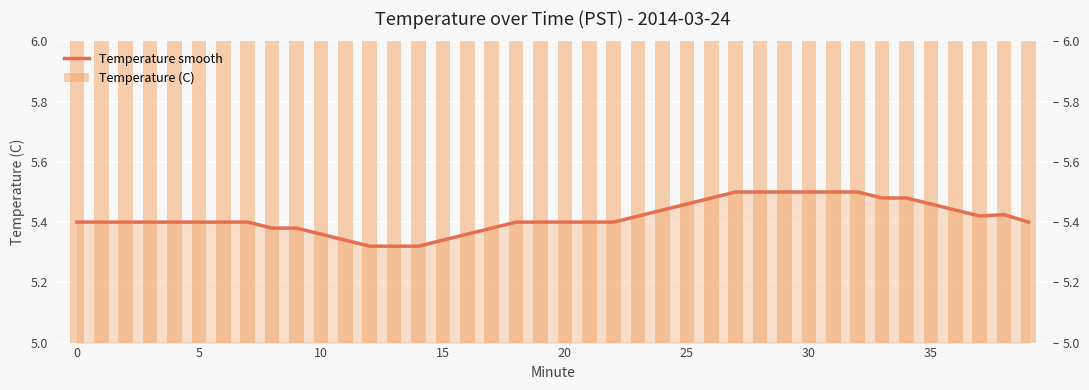

How many categories are shown in the chart?

40